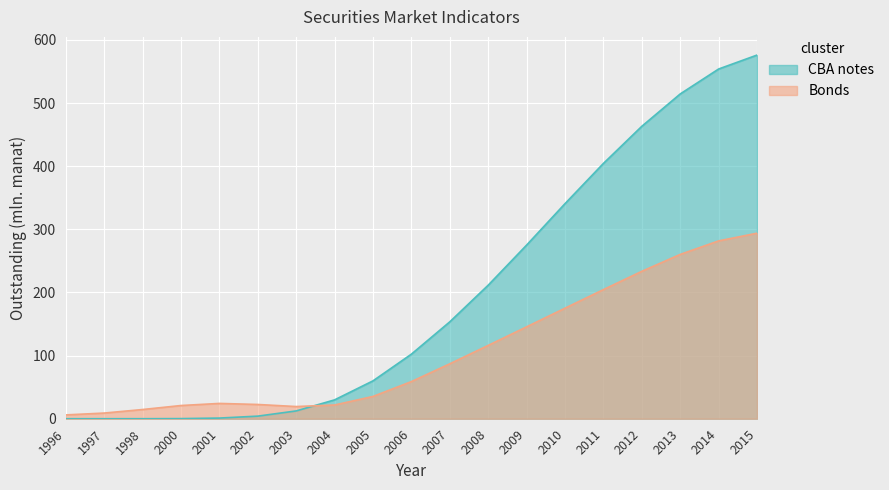

List the series in order of their peak value, lowest first.

Bonds, CBA notes